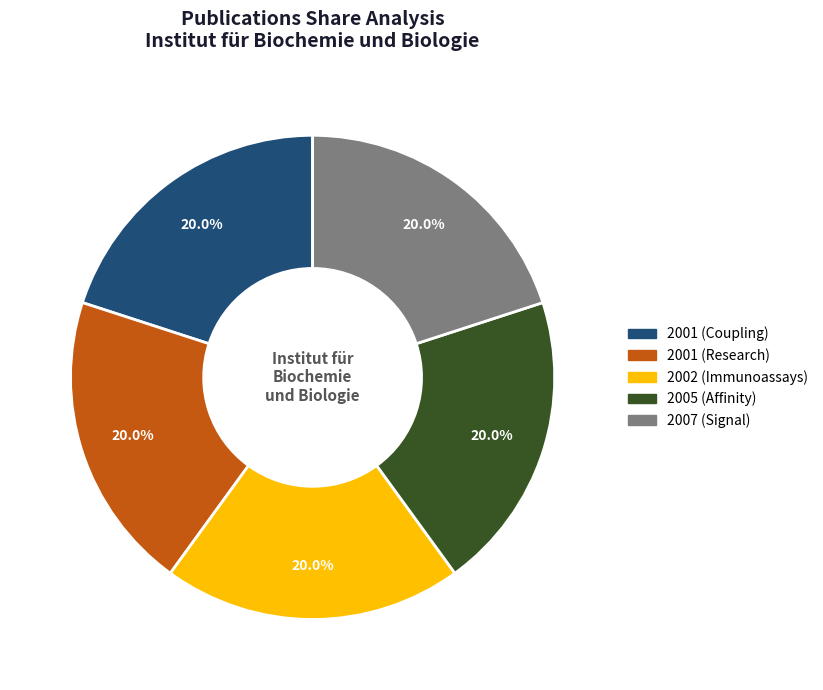

What percentage do 2001 (Research) and 2007 (Signal) together represent?

40.0%